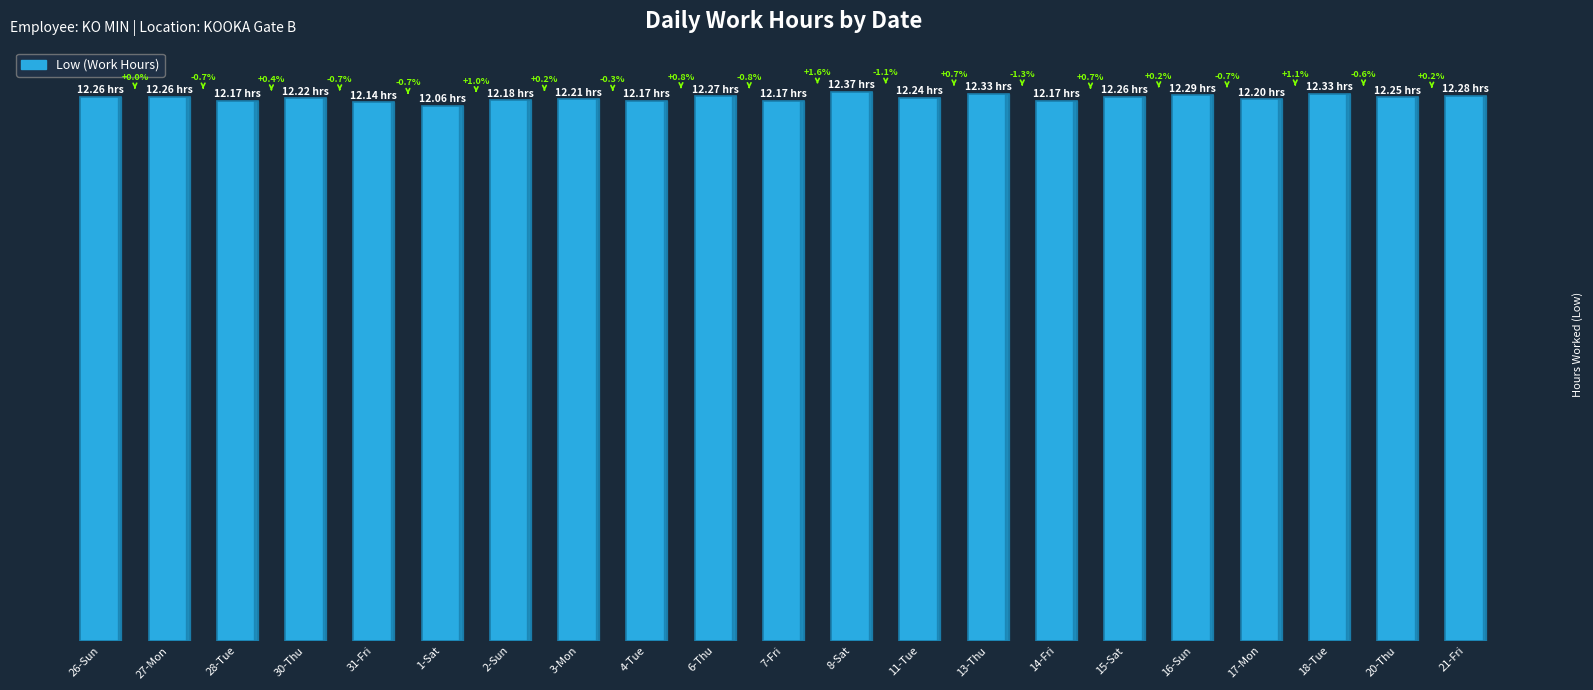

Are the bars horizontal?

No